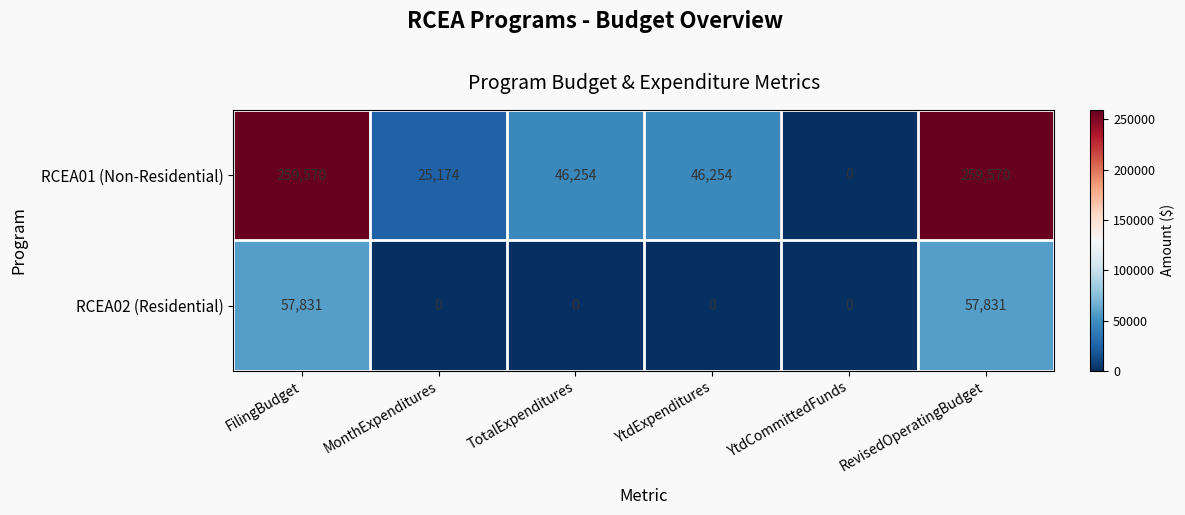

Which category has the lowest value in the RCEA01 (Non-Residential) series?

YtdCommittedFunds